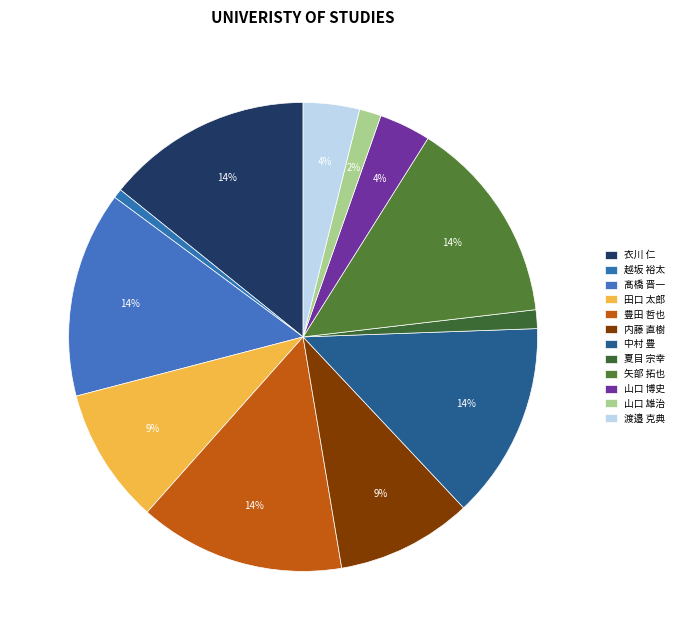

To the nearest percent, what percentage of the pie is 夏目 宗幸?

1%